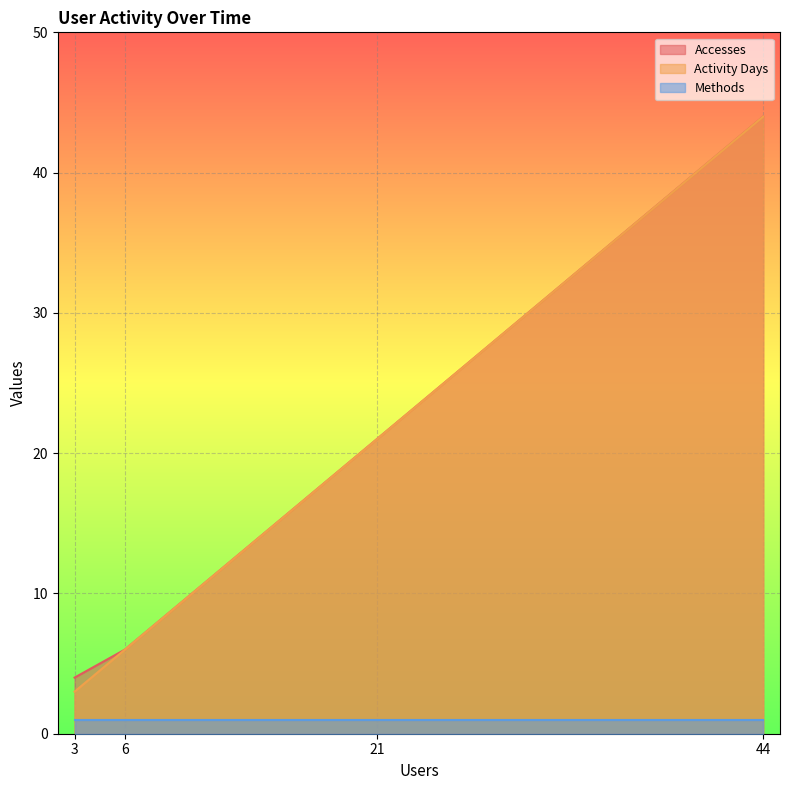

True or false: Methods and Activity Days cross at least once.

False